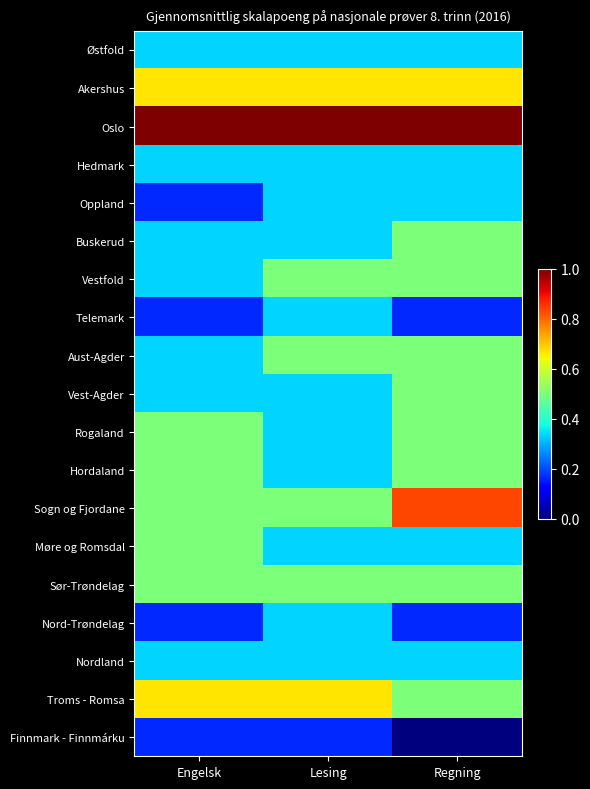

Reading left to right, what are all the values shown in this chart?

Østfold: Engelsk=0.3	Lesing=0.3	Regning=0.3
Akershus: Engelsk=0.7	Lesing=0.7	Regning=0.7
Oslo: Engelsk=1.0	Lesing=1.0	Regning=1.0
Hedmark: Engelsk=0.3	Lesing=0.3	Regning=0.3
Oppland: Engelsk=0.2	Lesing=0.3	Regning=0.3
Buskerud: Engelsk=0.3	Lesing=0.3	Regning=0.5
Vestfold: Engelsk=0.3	Lesing=0.5	Regning=0.5
Telemark: Engelsk=0.2	Lesing=0.3	Regning=0.2
Aust-Agder: Engelsk=0.3	Lesing=0.5	Regning=0.5
Vest-Agder: Engelsk=0.3	Lesing=0.3	Regning=0.5
Rogaland: Engelsk=0.5	Lesing=0.3	Regning=0.5
Hordaland: Engelsk=0.5	Lesing=0.3	Regning=0.5
Sogn og Fjordane: Engelsk=0.5	Lesing=0.5	Regning=0.8
Møre og Romsdal: Engelsk=0.5	Lesing=0.3	Regning=0.3
Sør-Trøndelag: Engelsk=0.5	Lesing=0.5	Regning=0.5
Nord-Trøndelag: Engelsk=0.2	Lesing=0.3	Regning=0.2
Nordland: Engelsk=0.3	Lesing=0.3	Regning=0.3
Troms - Romsa: Engelsk=0.7	Lesing=0.7	Regning=0.5
Finnmark - Finnmárku: Engelsk=0.2	Lesing=0.2	Regning=0.0